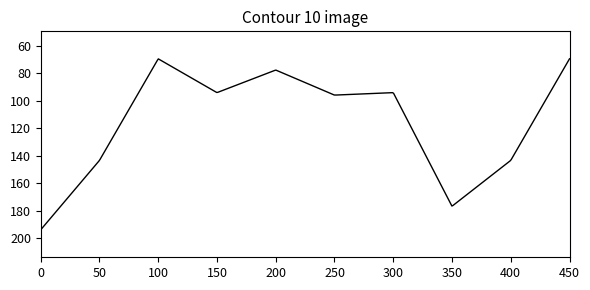

What is the minimum value shown in the chart?

69.6